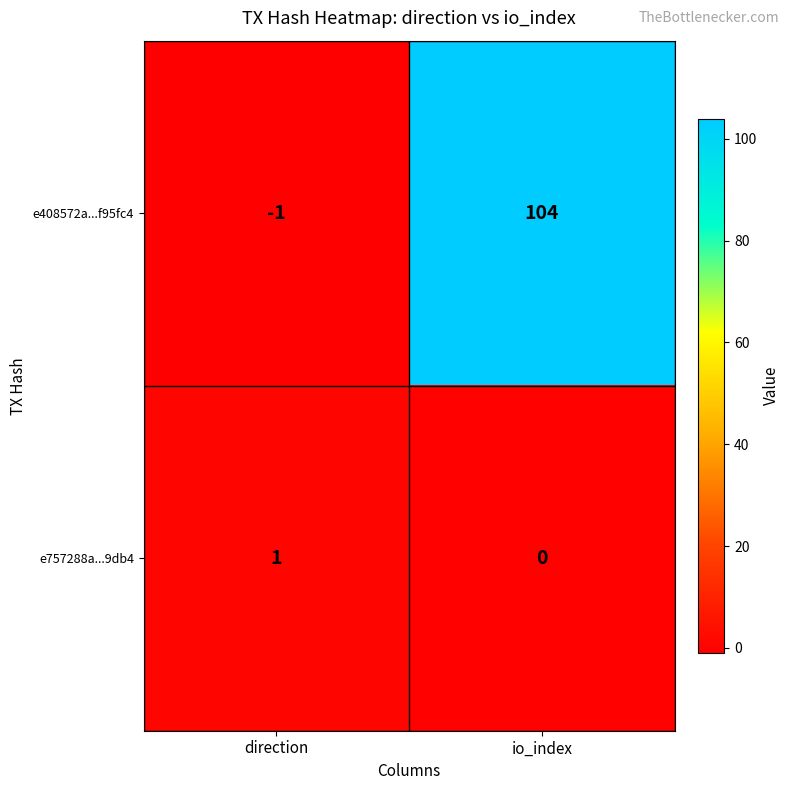

At which label does e757288a...9db4 reach its peak?

direction